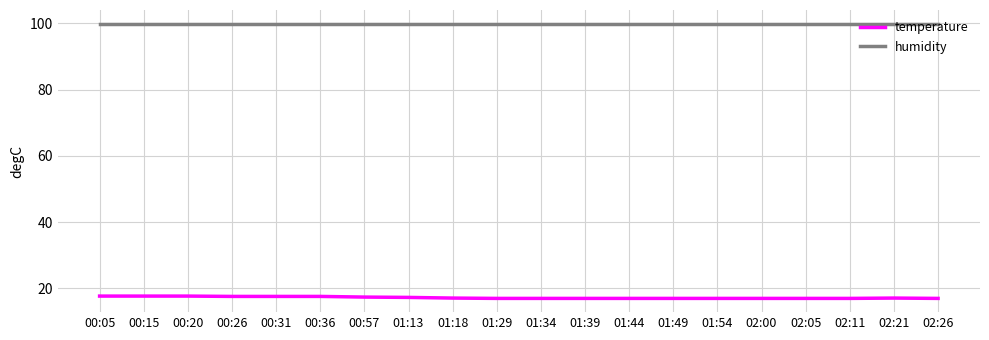

The temperature series shows 4.4 at 01:29. True or false?

False